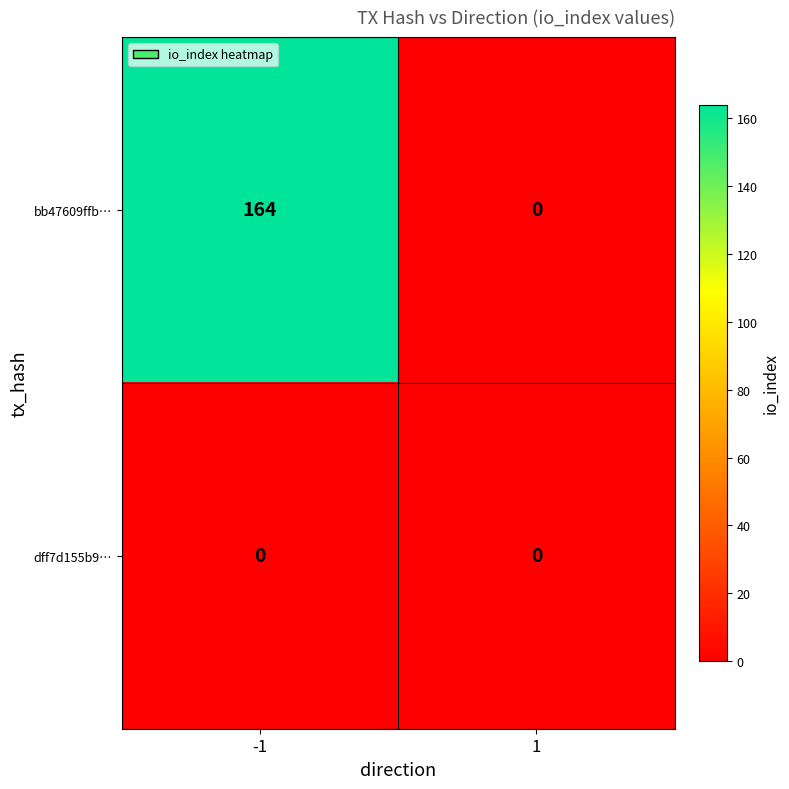

Reading right to left, what are all the values shown in this chart?

bb47609ffb…: 1=0	-1=164
dff7d155b9…: 1=0	-1=0